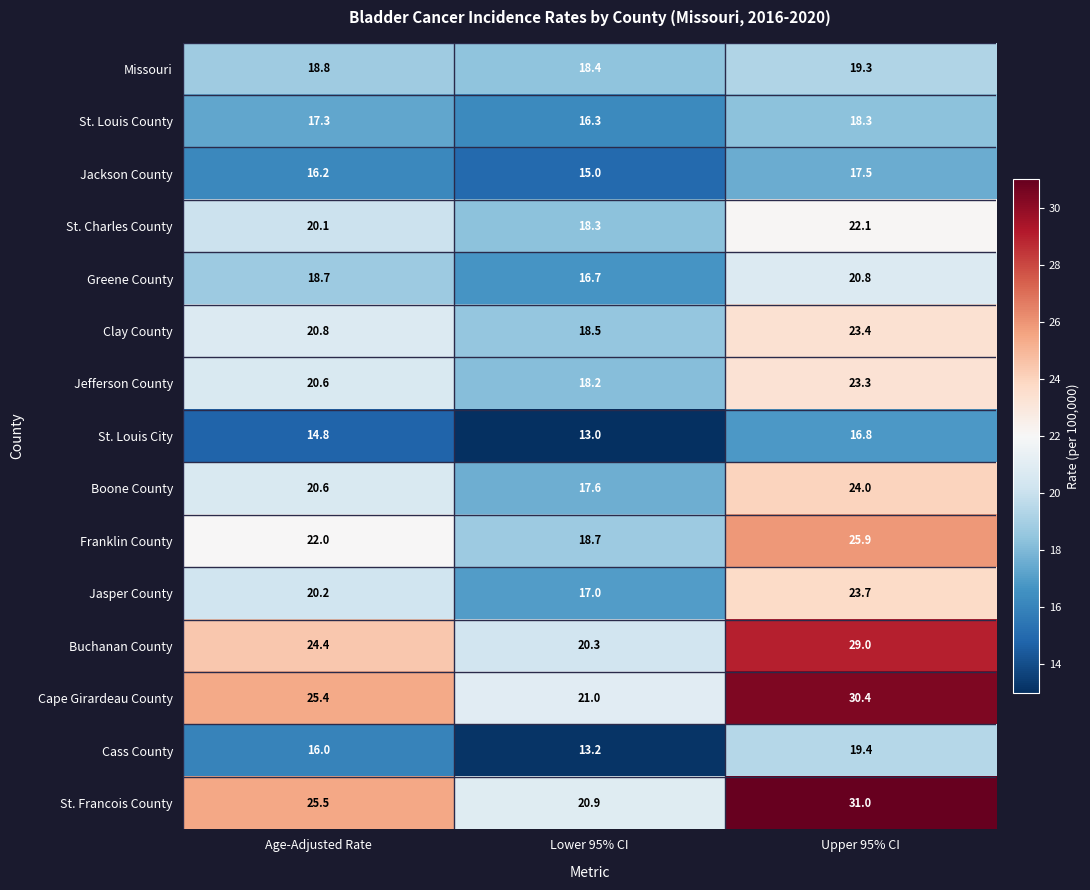

At which category does the chart reach its minimum across all series?

Lower 95% CI